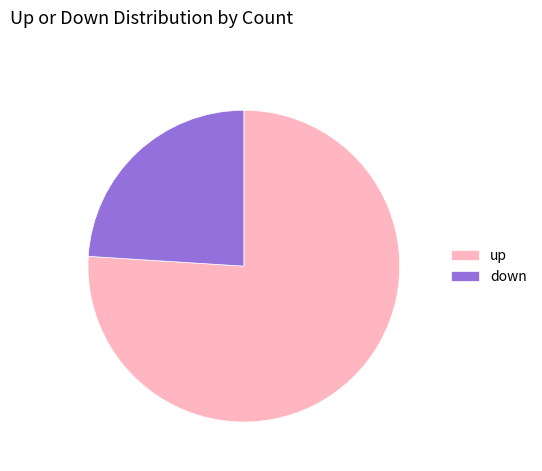

Is it true that down is 9% of the pie?

False